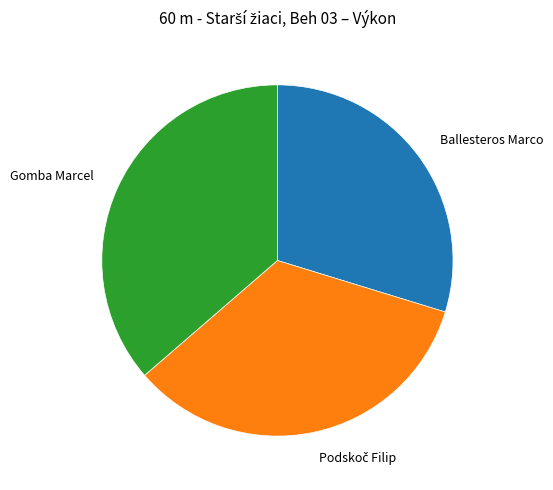

Does any single category account for the majority?

No